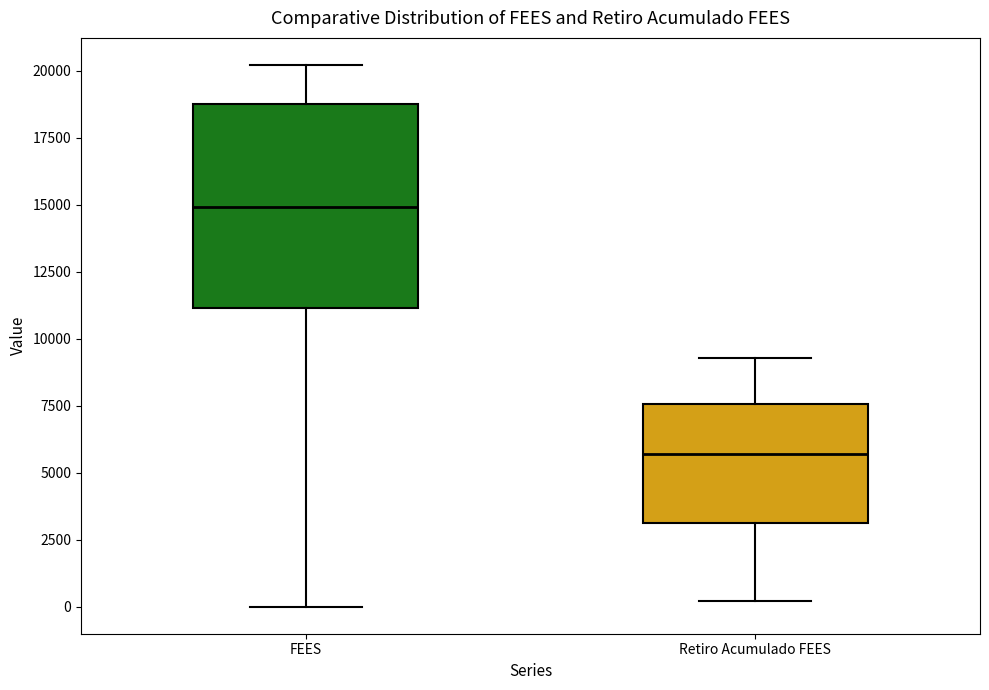

Reading left to right, read every box against the y-axis: the position of its median line, the range the box covers, and the ends of its whiskers. The values are not printed on the chart, so give them approximately, as read against the axis.

FEES: median 15000, box 11000 to 19000, whiskers 0 to 20000
Retiro Acumulado FEES: median 5500, box 3000 to 7500, whiskers 0 to 9500